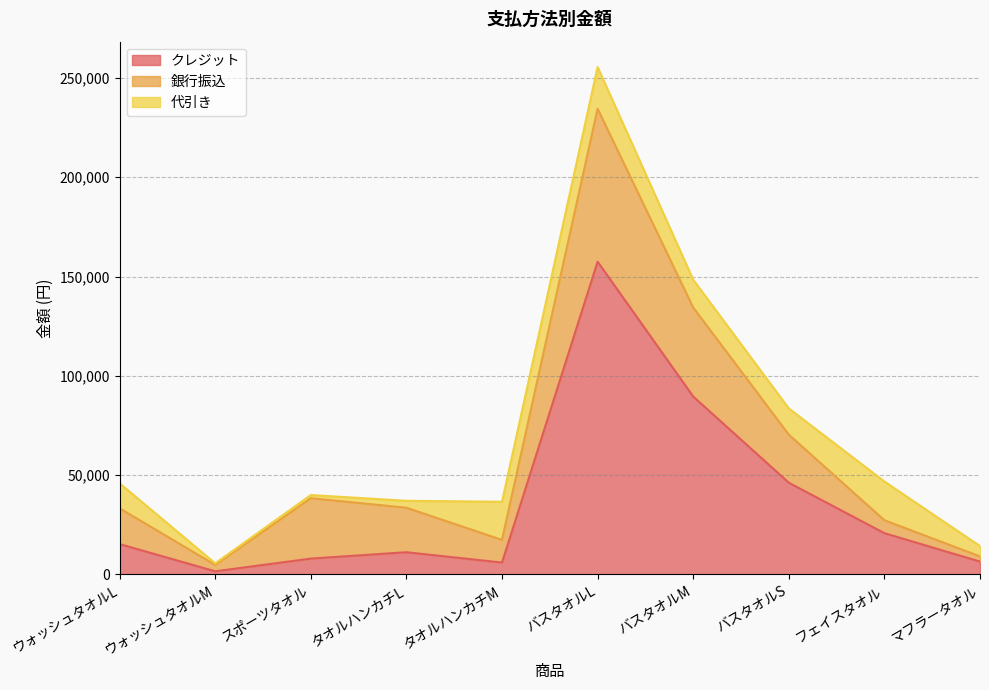

What is the spread (max minus min) of values at ウォッシュタオルL?

5400